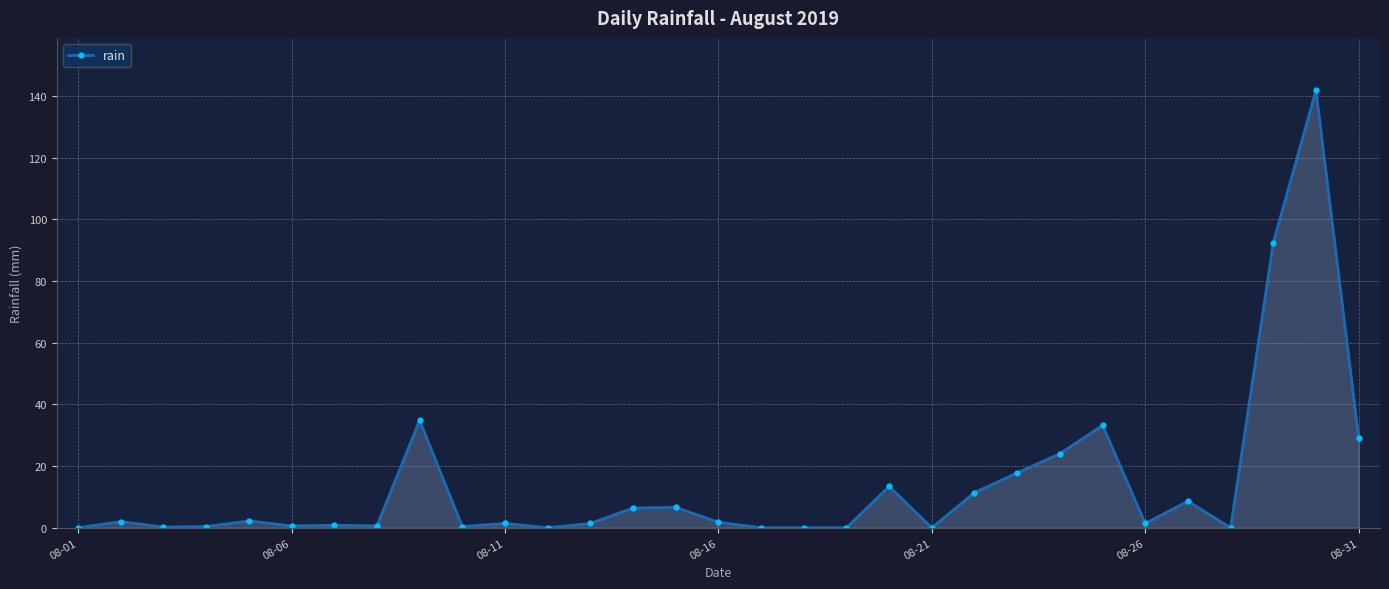

What is the greatest value displayed?

141.8